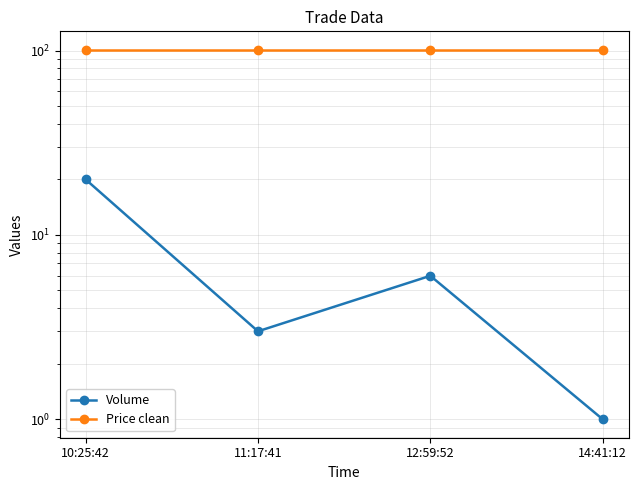

Rank the series at 12:59:52 from lowest to highest value.

Volume, Price clean